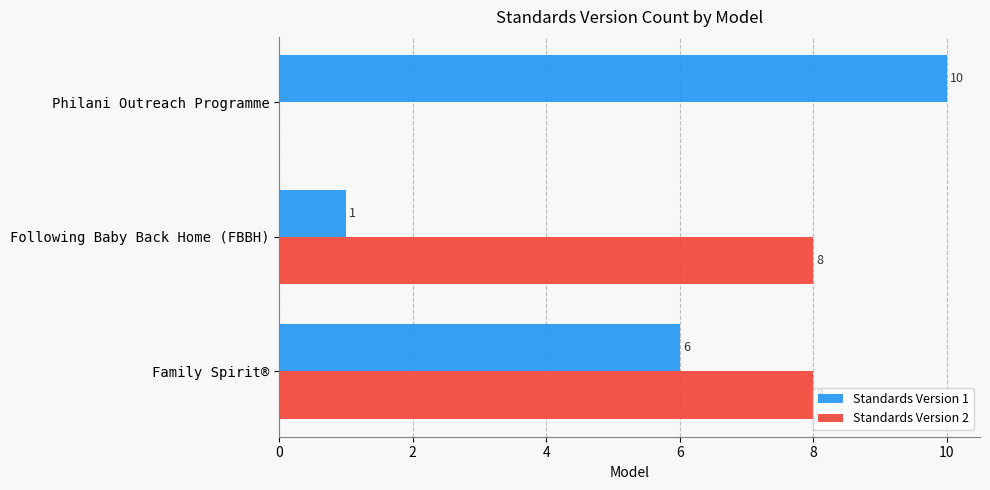

What are all the series names shown in the legend?

Standards Version 1, Standards Version 2